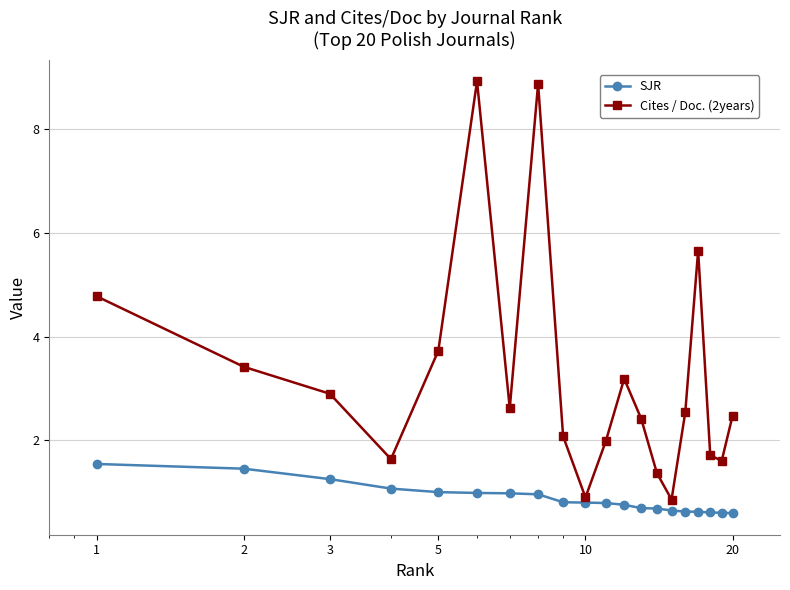

Which series has the widest spread of values?

Cites / Doc. (2years)